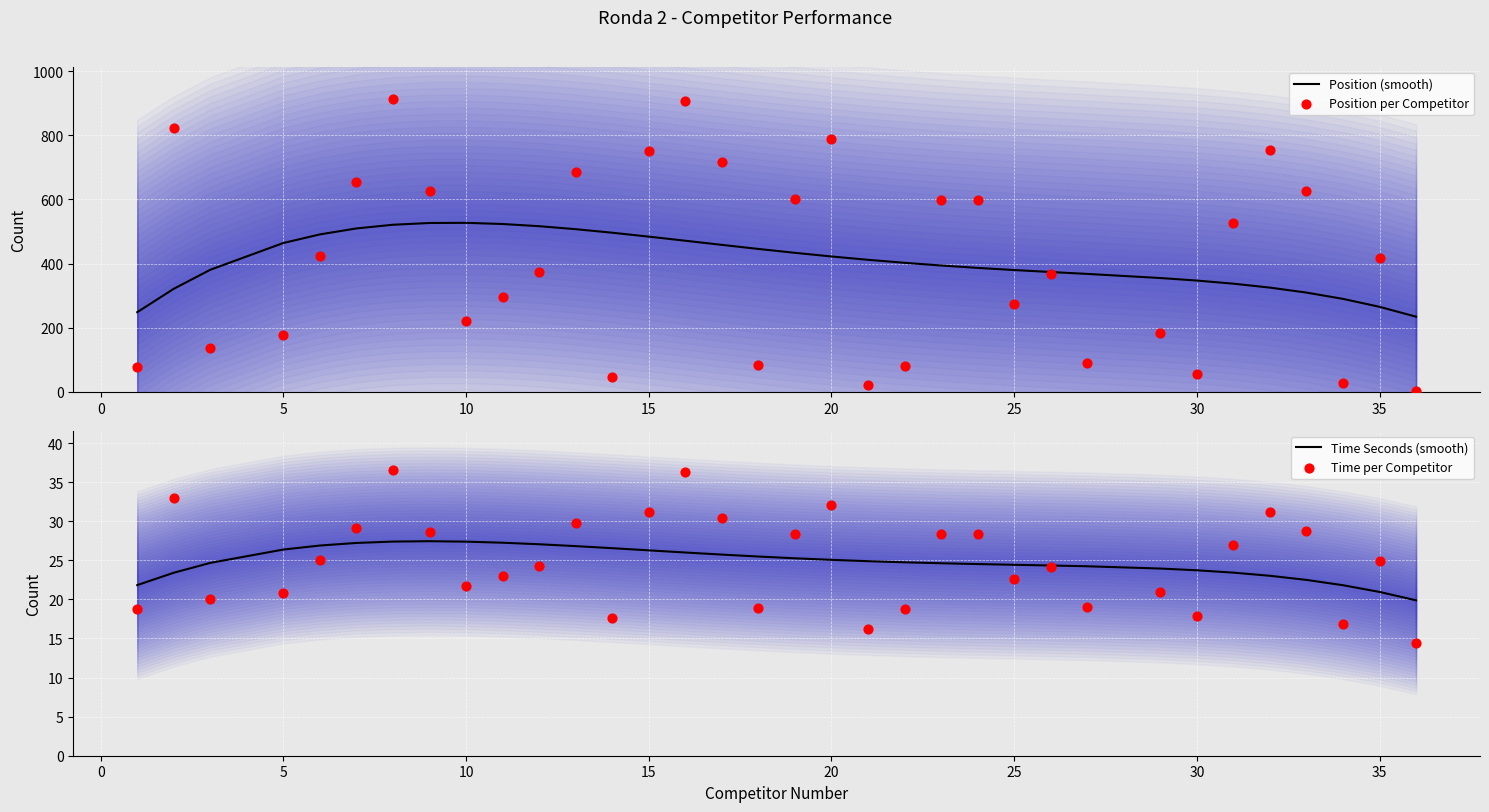

The value of Position (smooth) at 35 is 407.3. True or false?

False